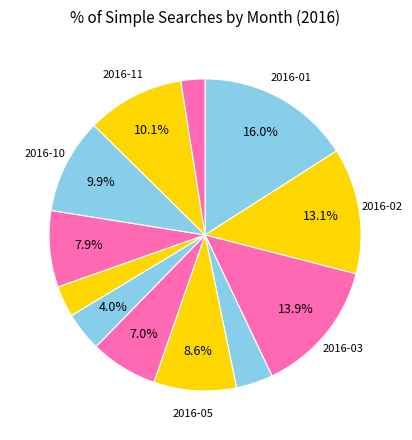

How many slices are in this pie chart?

12